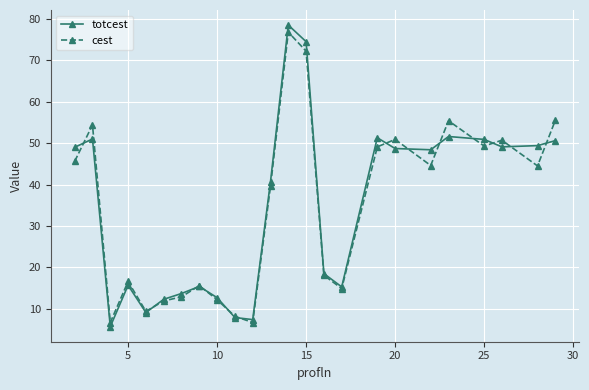

After their last crossing, which series has the higher values: cest or totcest?

cest